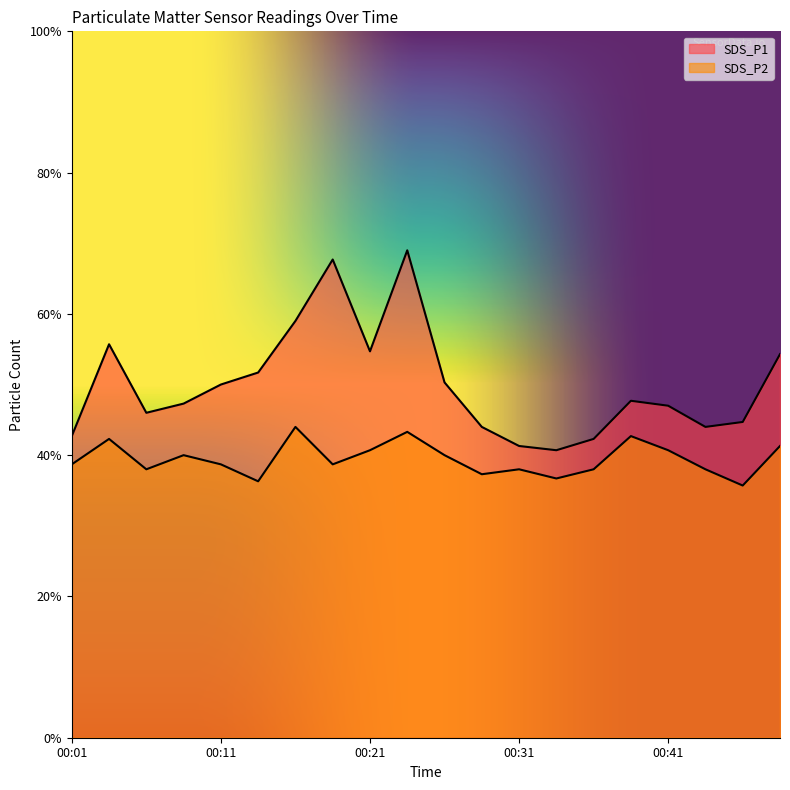

How many interior local valleys does the SDS_P1 series have?

4